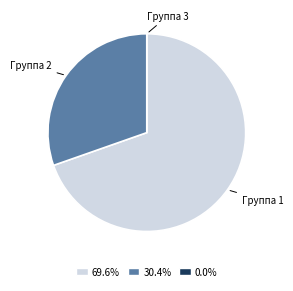

Approximately how many times larger is the value at 69.6% compared to 30.4%?

2.3